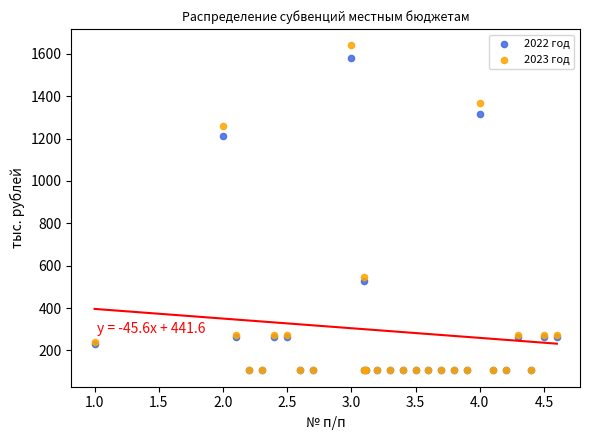

In the 2022 год series, what Y value is closest to 842?

526.4